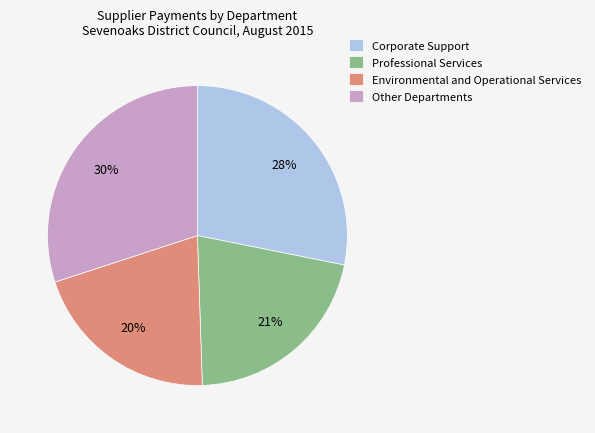

How many slices are in this pie chart?

4